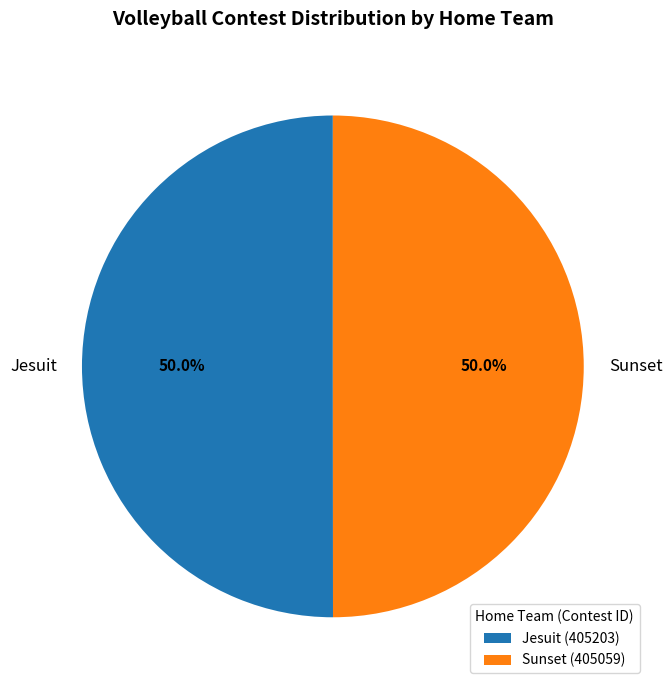

To the nearest percent, what percentage of the pie is Sunset?

50%